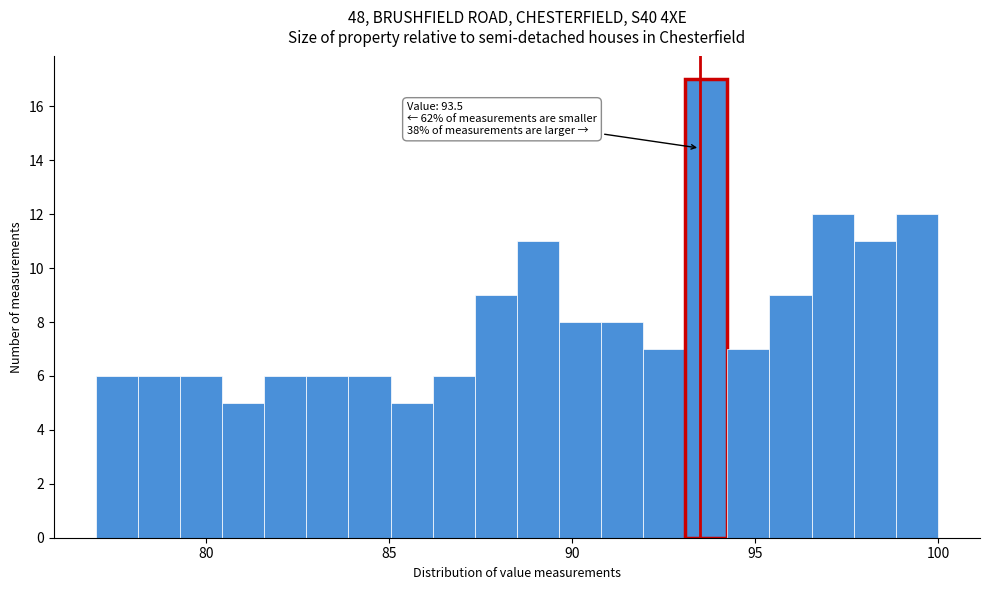

Around what value on the x-axis is the tallest bar? Give the approximate position of its centre, as read against the axis.

93.5